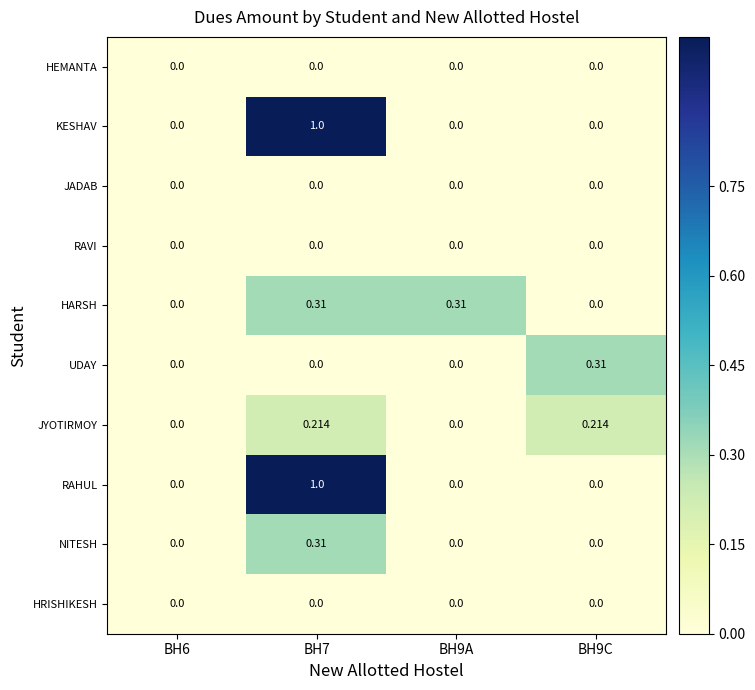

Is the value of RAHUL at BH7 greater than the value of HRISHIKESH at BH9C?

Yes